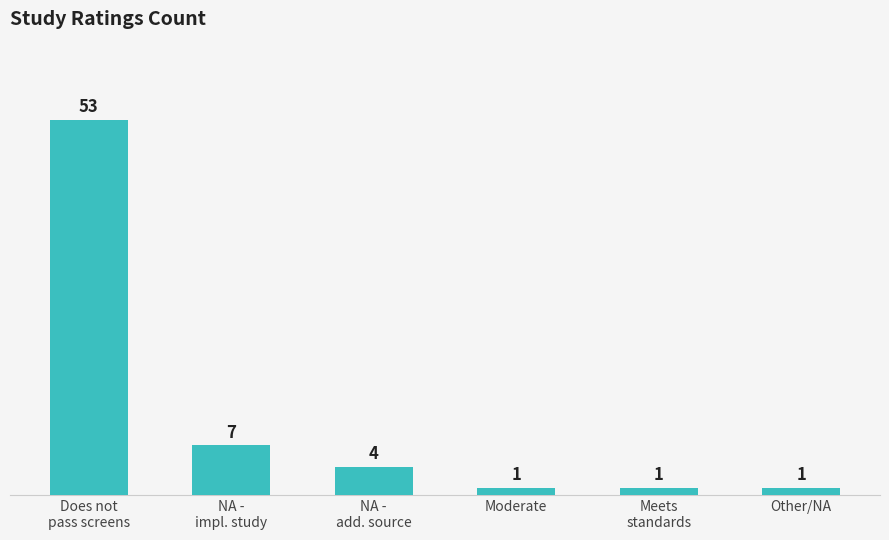

What is the change in value from NA -
impl. study to Other/NA?

-6